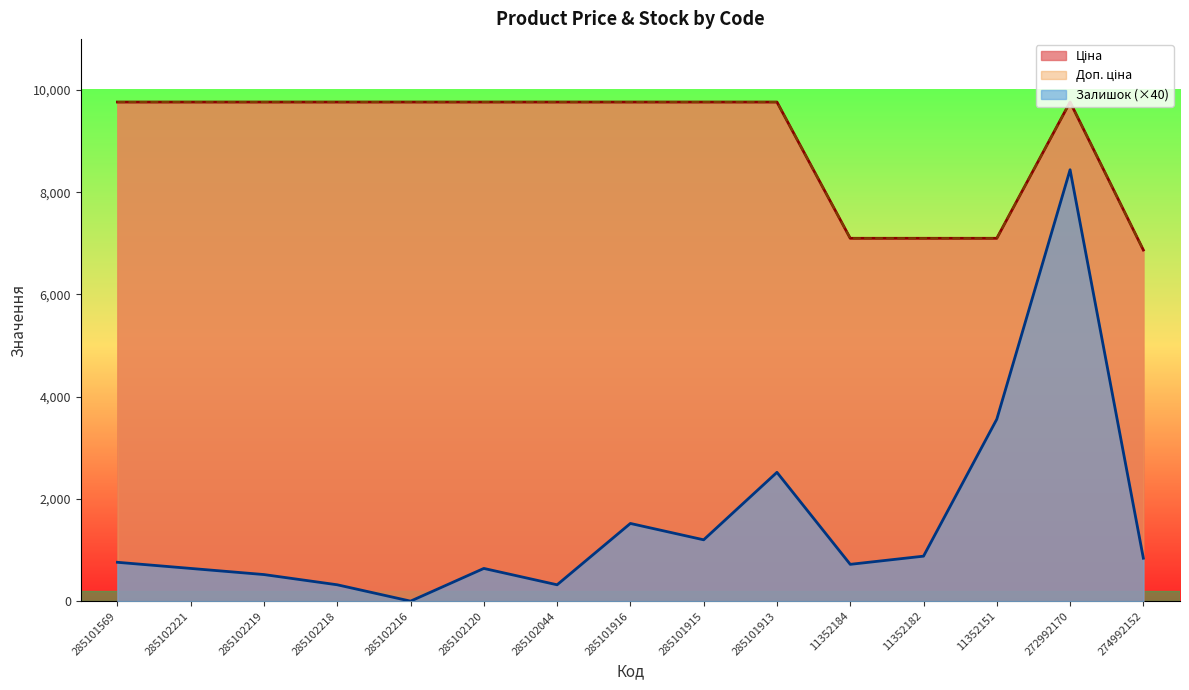

What is the difference between the second highest and minimum values in the Залишок series?

3560.0